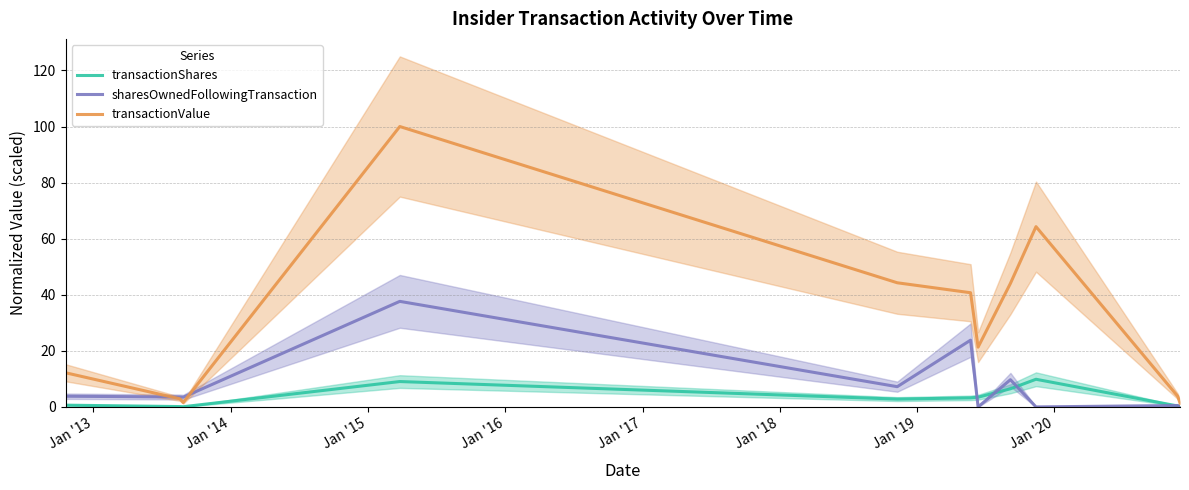

What is the difference between the highest and lowest values at Jan '19?

37.6